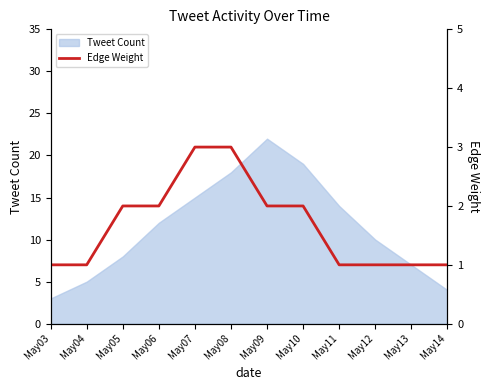

The value of Tweet Count at May06 is 20. True or false?

False